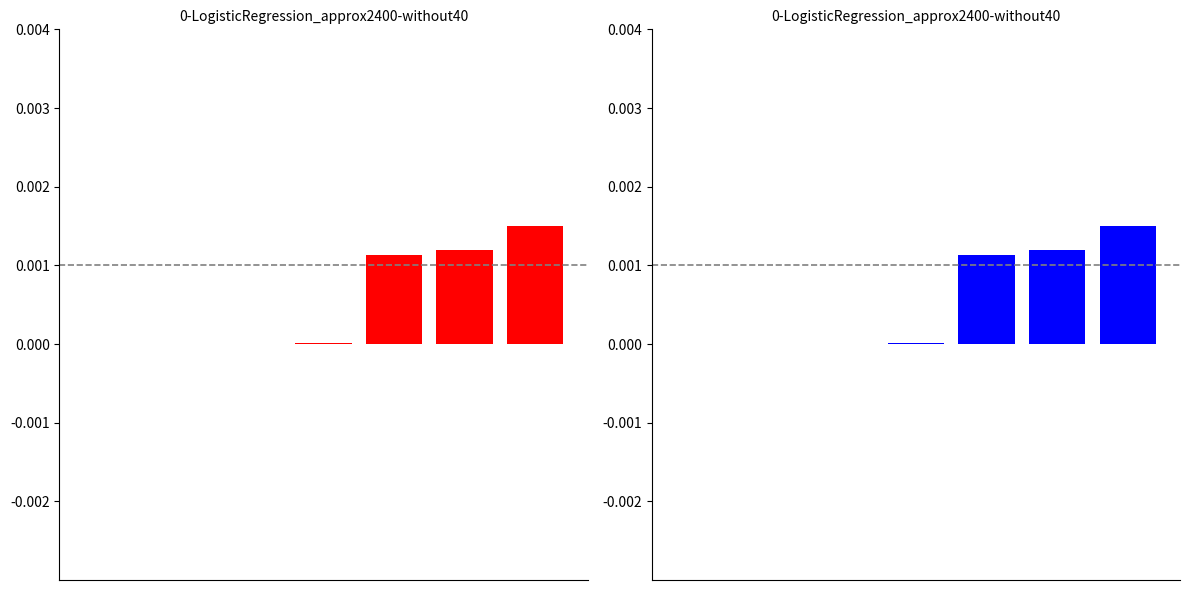

At which label is the value closest to 0?

1